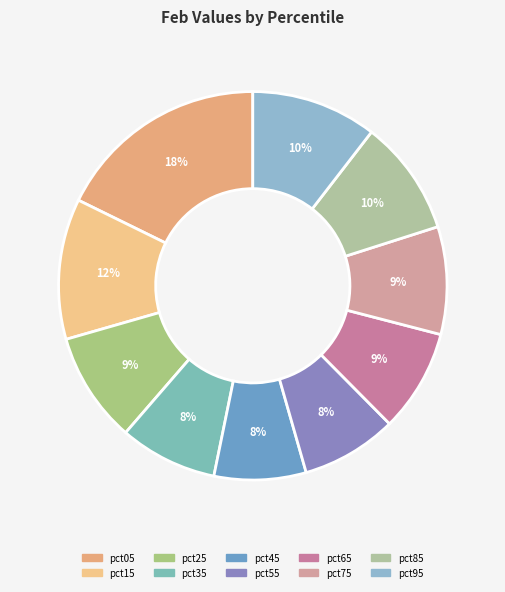

Between pct35 and pct85, which is larger?

pct85